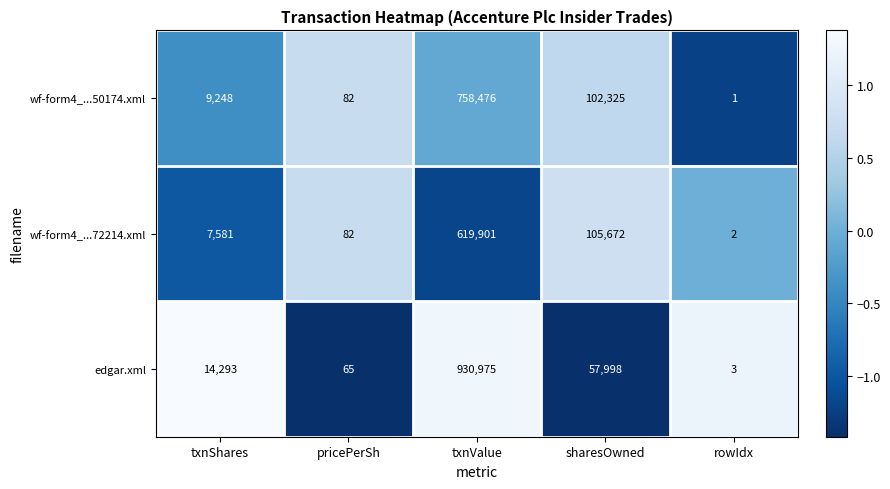

Is it true that wf-form4_...50174.xml equals 82 at pricePerSh?

True